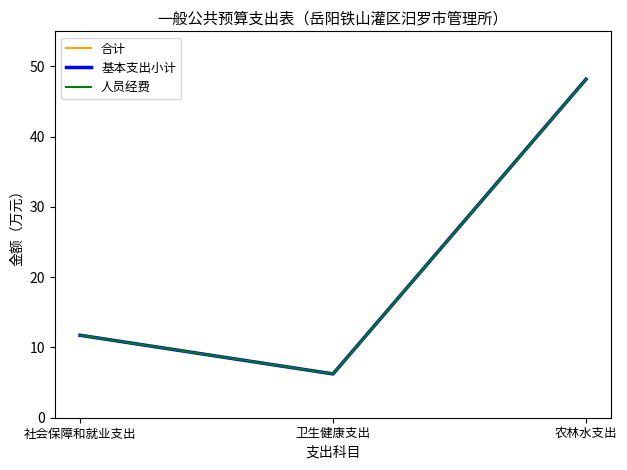

What is the average value of the 合计 series?

22.0